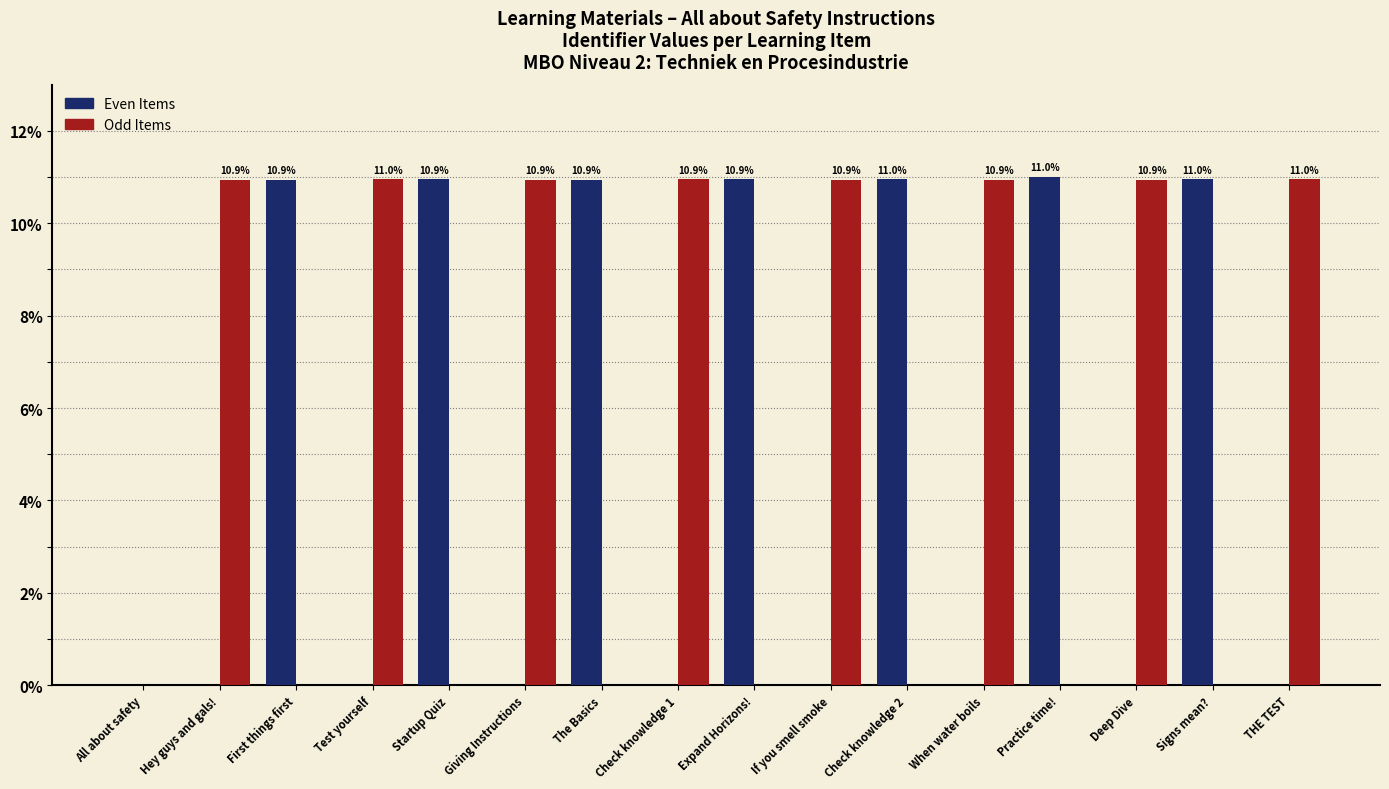

What value does the Odd Items series have at Test yourself?

11.0